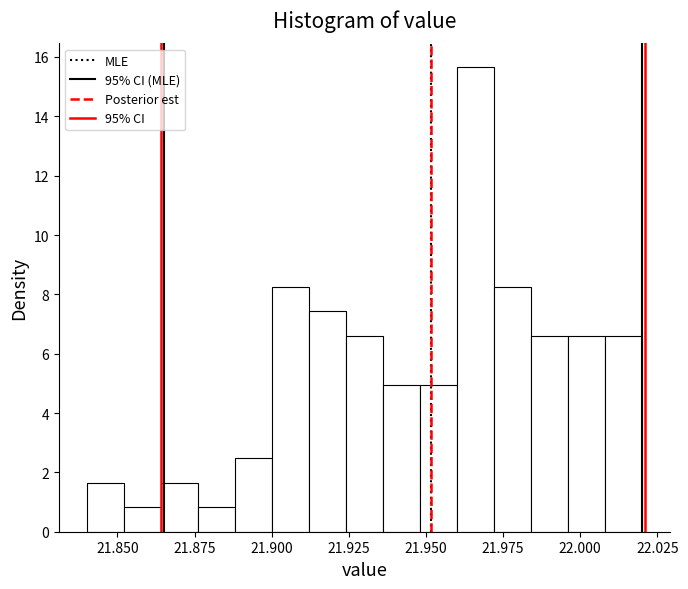

Around what value on the x-axis is the tallest bar? Give the approximate position of its centre, as read against the axis.

21.965